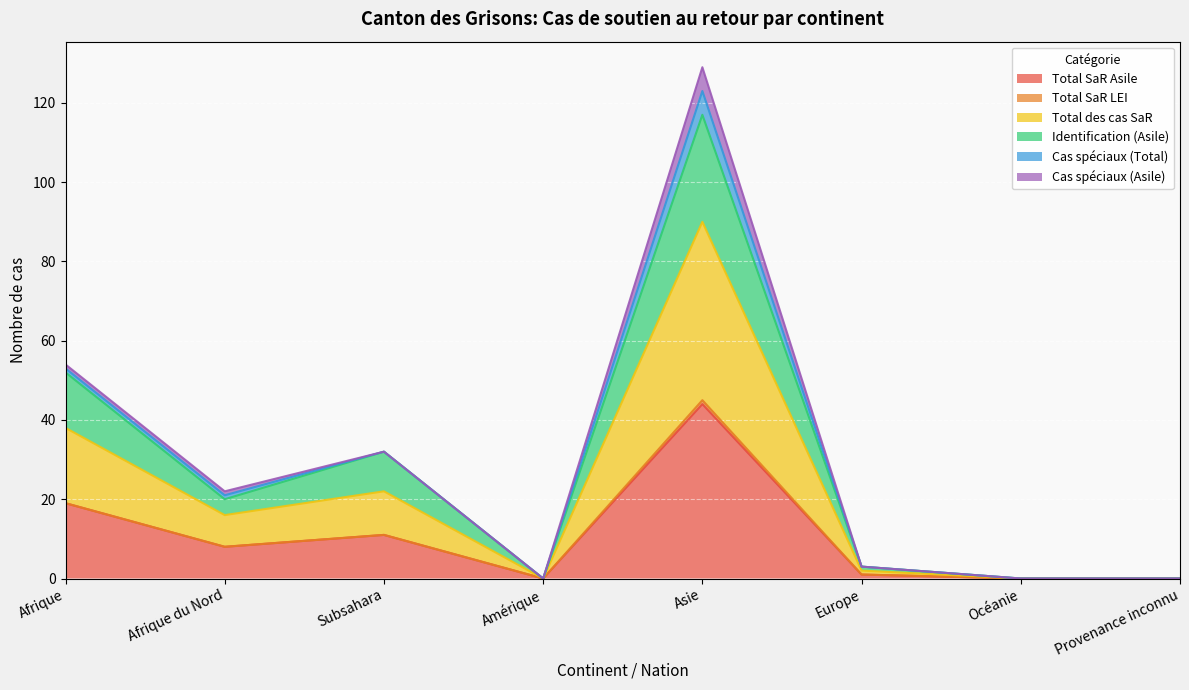

What is the label of the 4th point from the right?

Asie